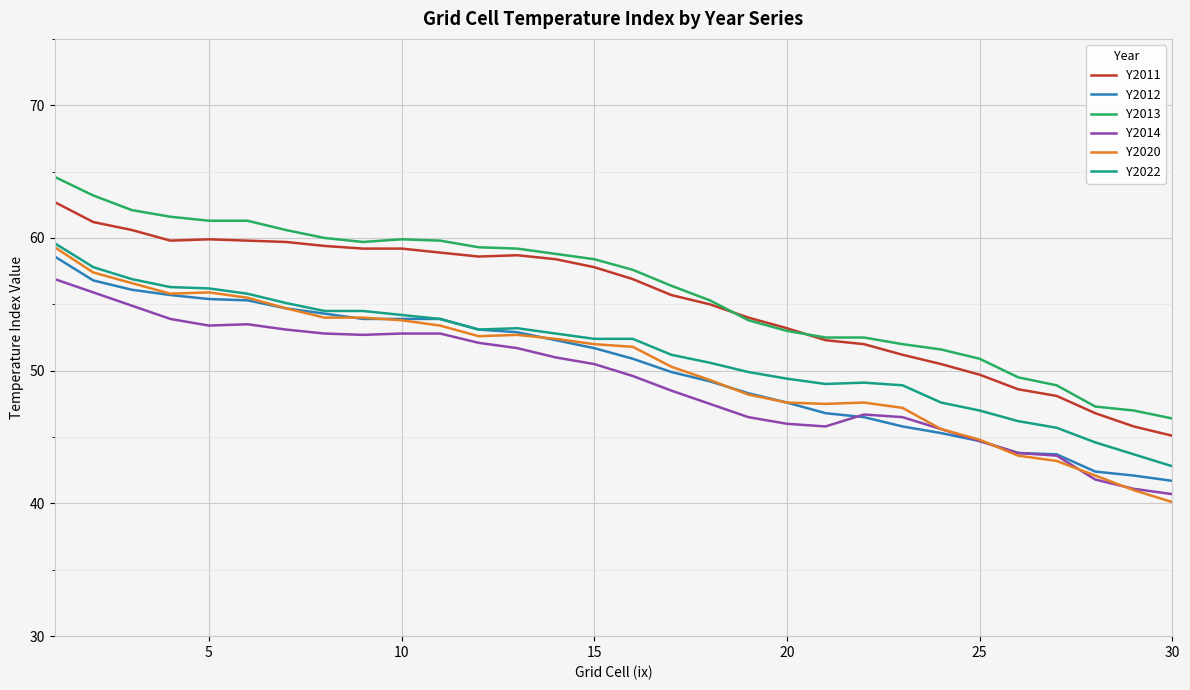

Which series has the largest range (max minus min)?

Y2020